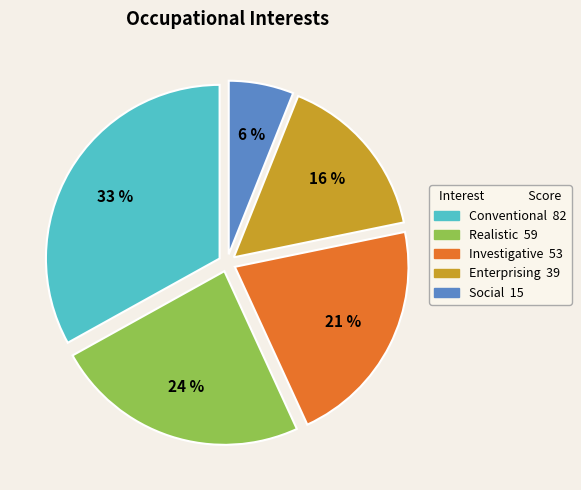

Is there a majority slice in this chart?

No